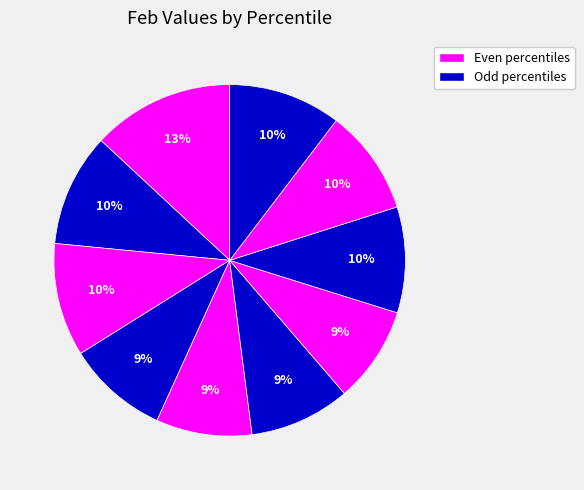

How many segments does this pie chart have?

10